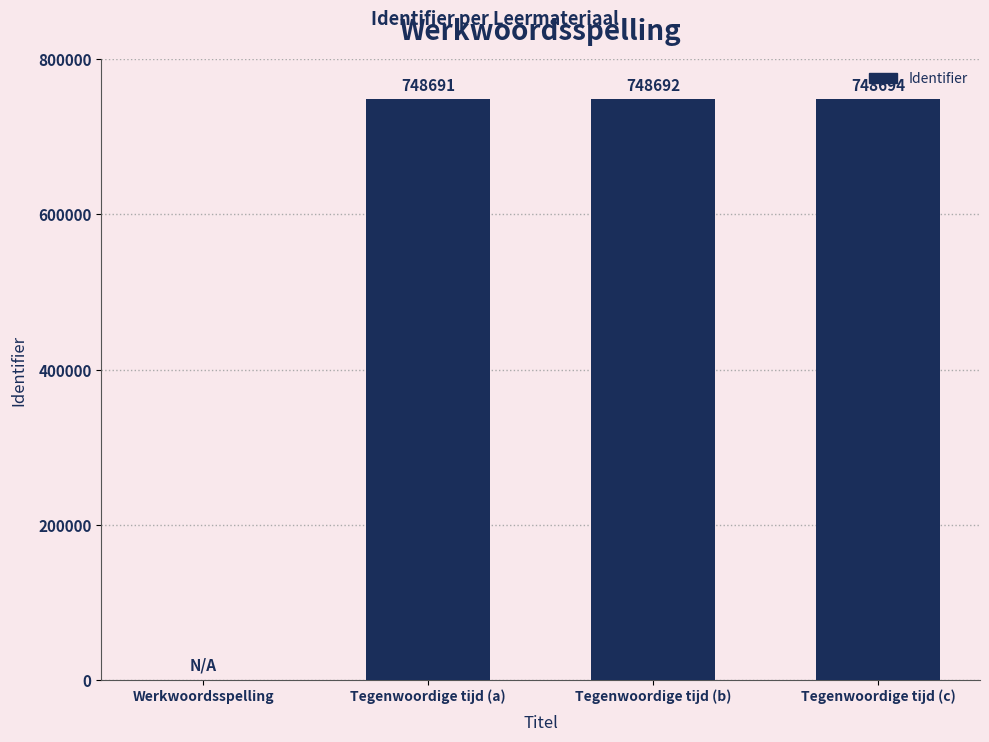

Does the chart contain stacked bars?

No